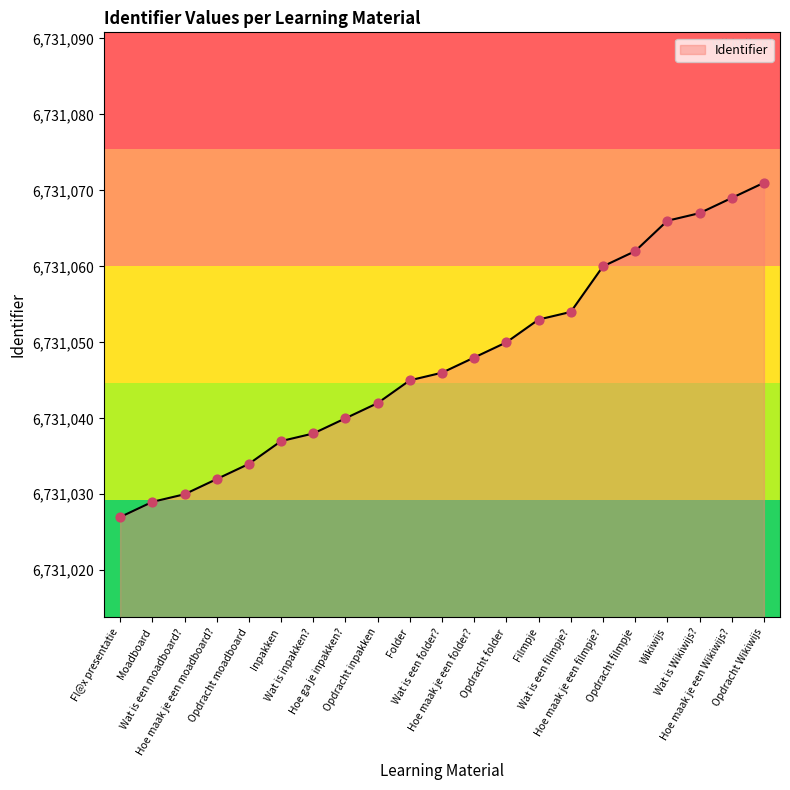

What is the change in value from Wat is een folder? to Opdracht filmpje?

+16